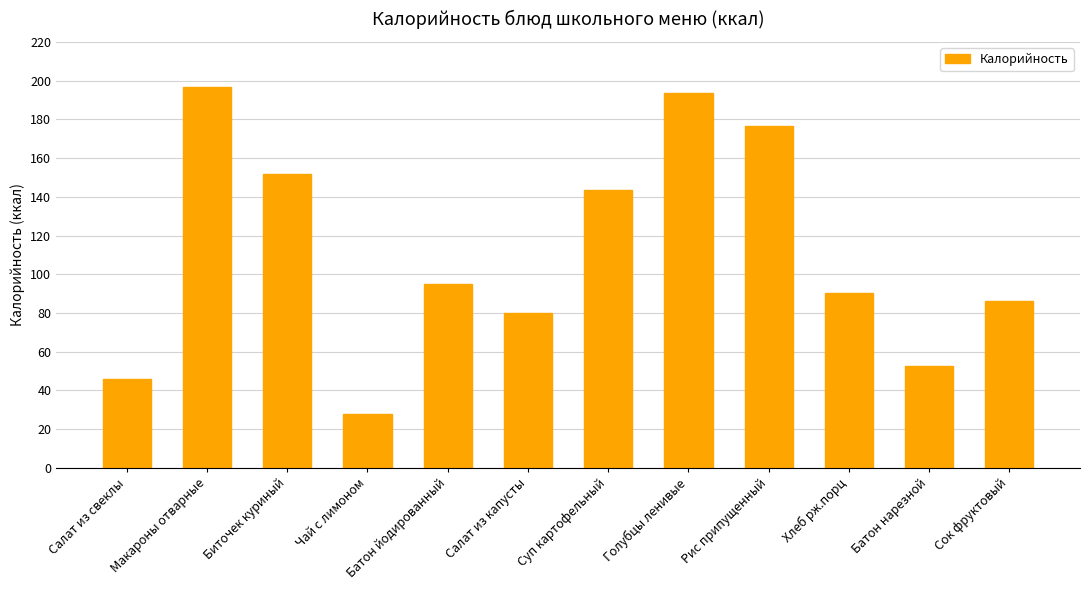

What is the greatest value displayed?

196.8